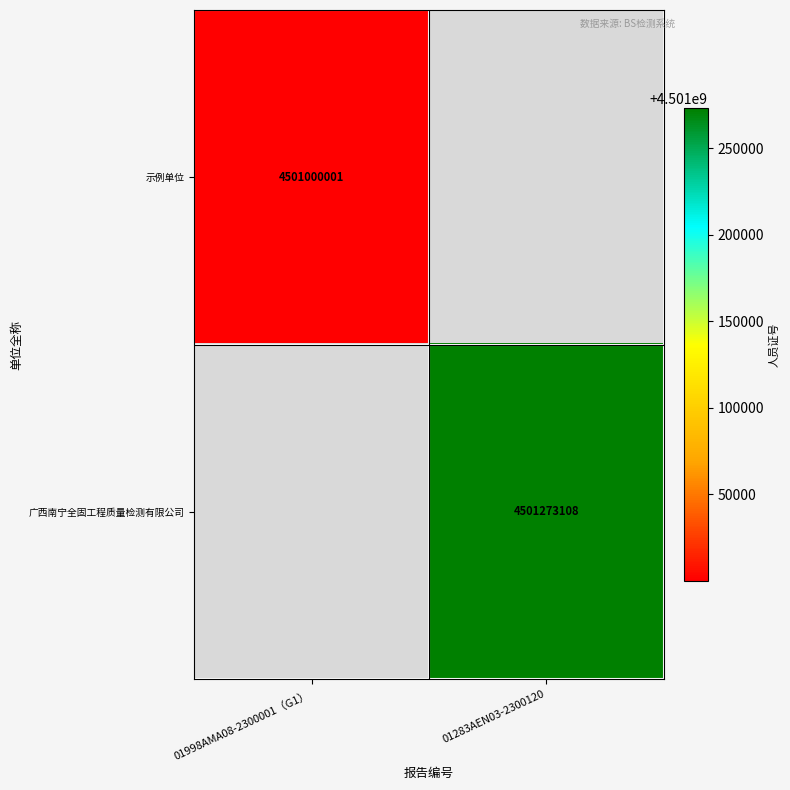

Is it true that 广西南宁全固工程质量检测有限公司 equals 7470869396 at 01283AEN03-2300120?

False